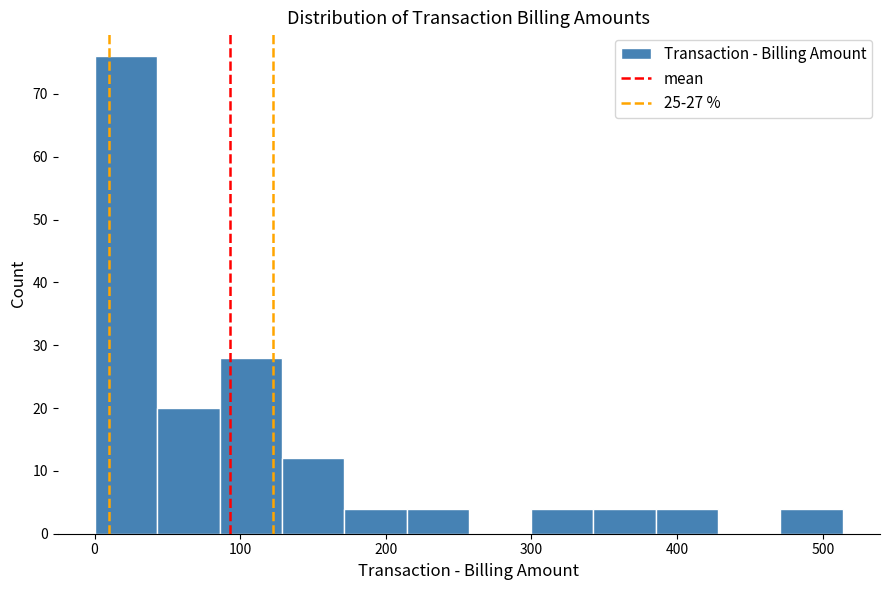

Reading left to right, transcribe this chart: for each bar, give the range it covers on the x-axis and its height. Neither the bar edges nor the heights are printed on the chart, so give them approximately, as read against the axes.

0 to 40: 76
40 to 90: 20
90 to 130: 28
130 to 170: 12
170 to 210: 4
210 to 260: 4
260 to 300: 0
300 to 340: 4
340 to 390: 4
390 to 430: 4
430 to 470: 0
470 to 510: 4